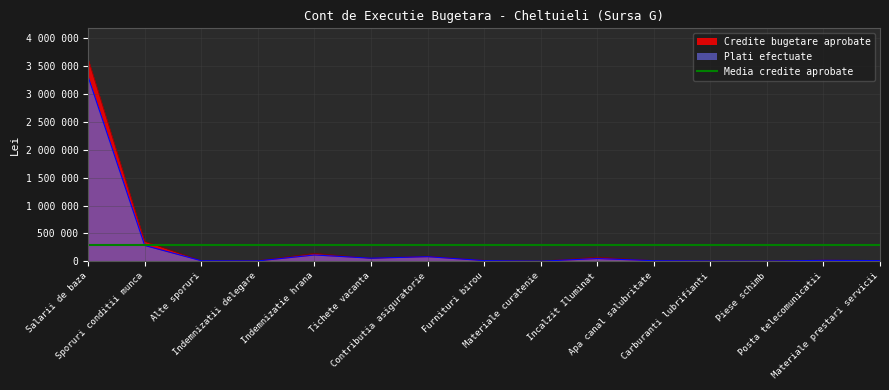

What is the total value across all series at Indemnizatii delegare?

19723.0